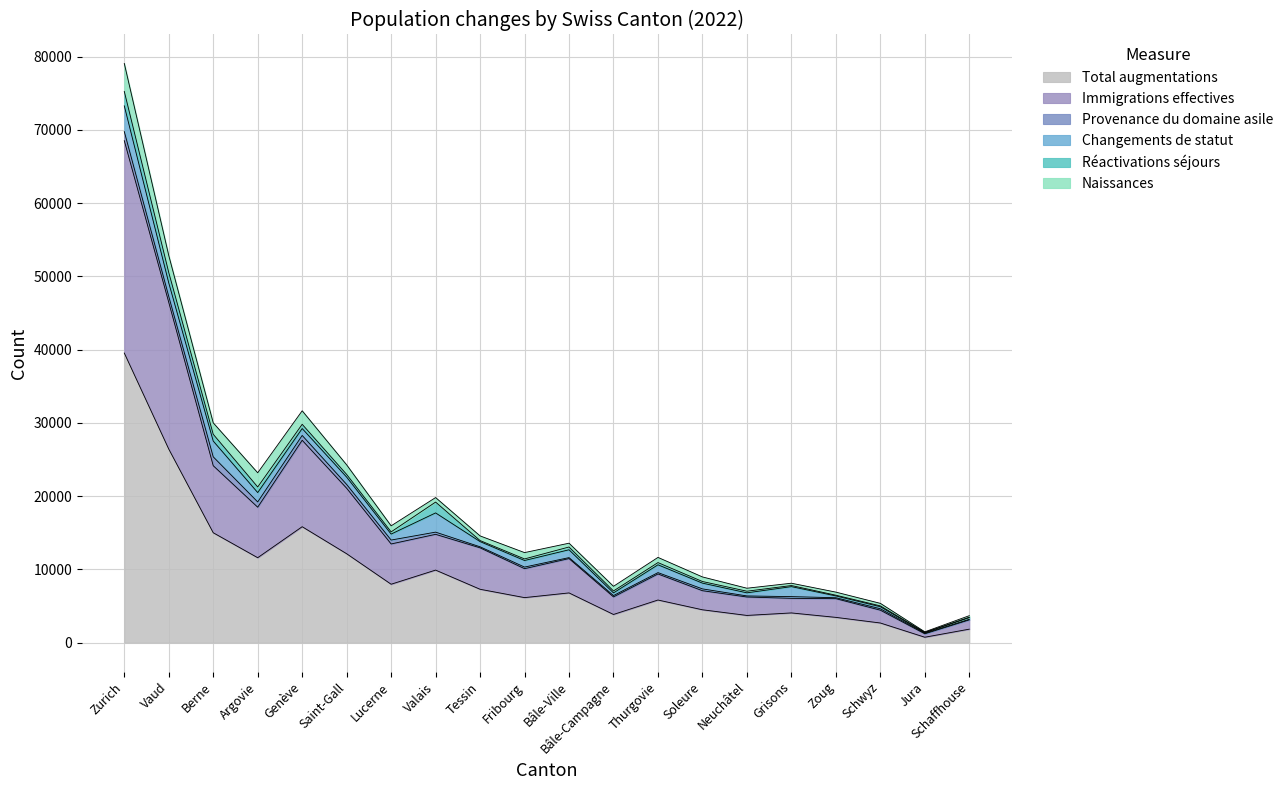

Count the number of categories in the chart.

20